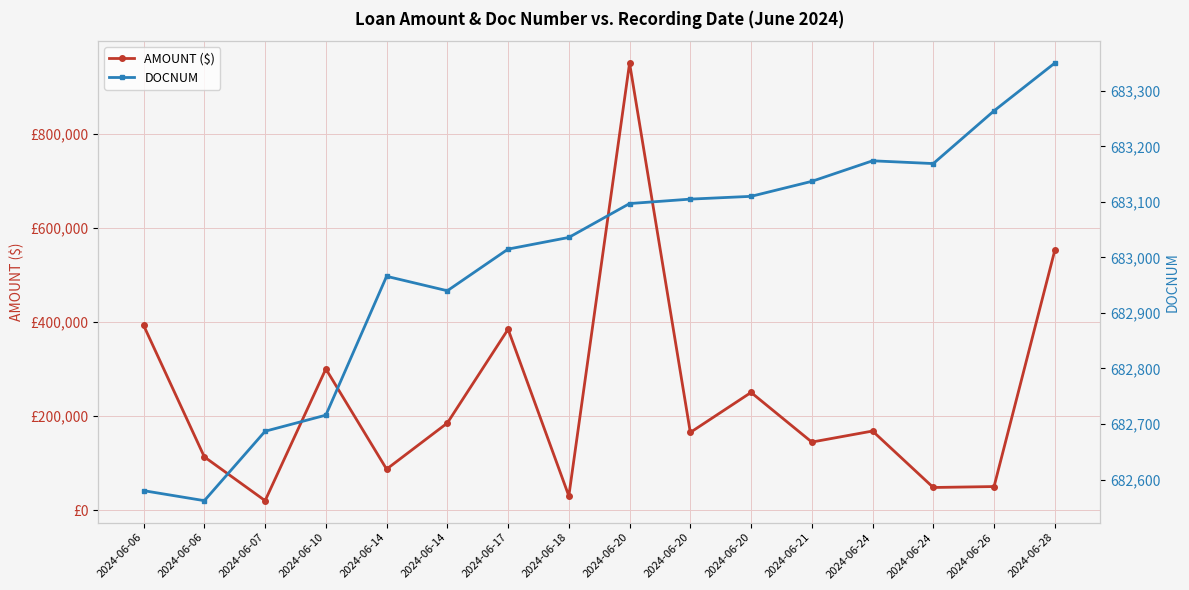

Between 2024-06-24 and 2024-06-21, which is larger?

2024-06-21